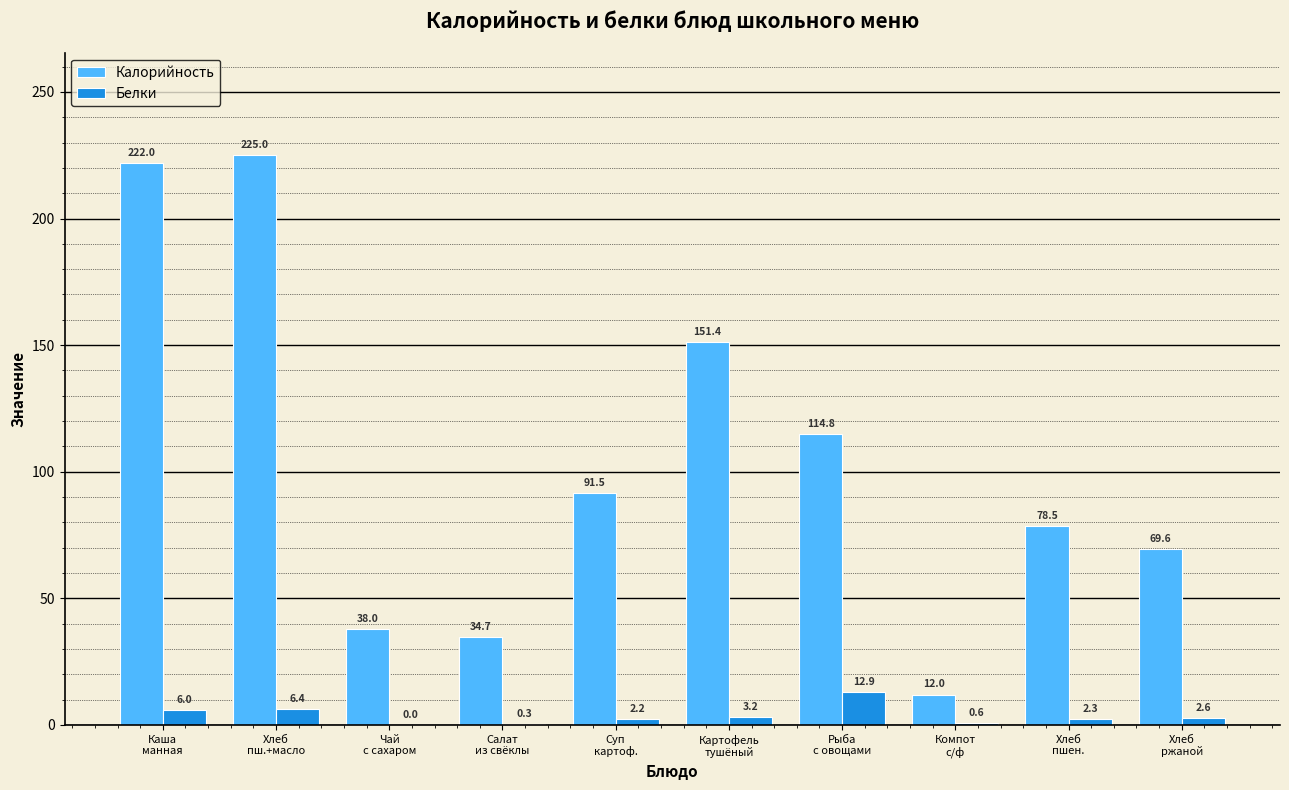

What is the highest value of the Белки series?

12.9